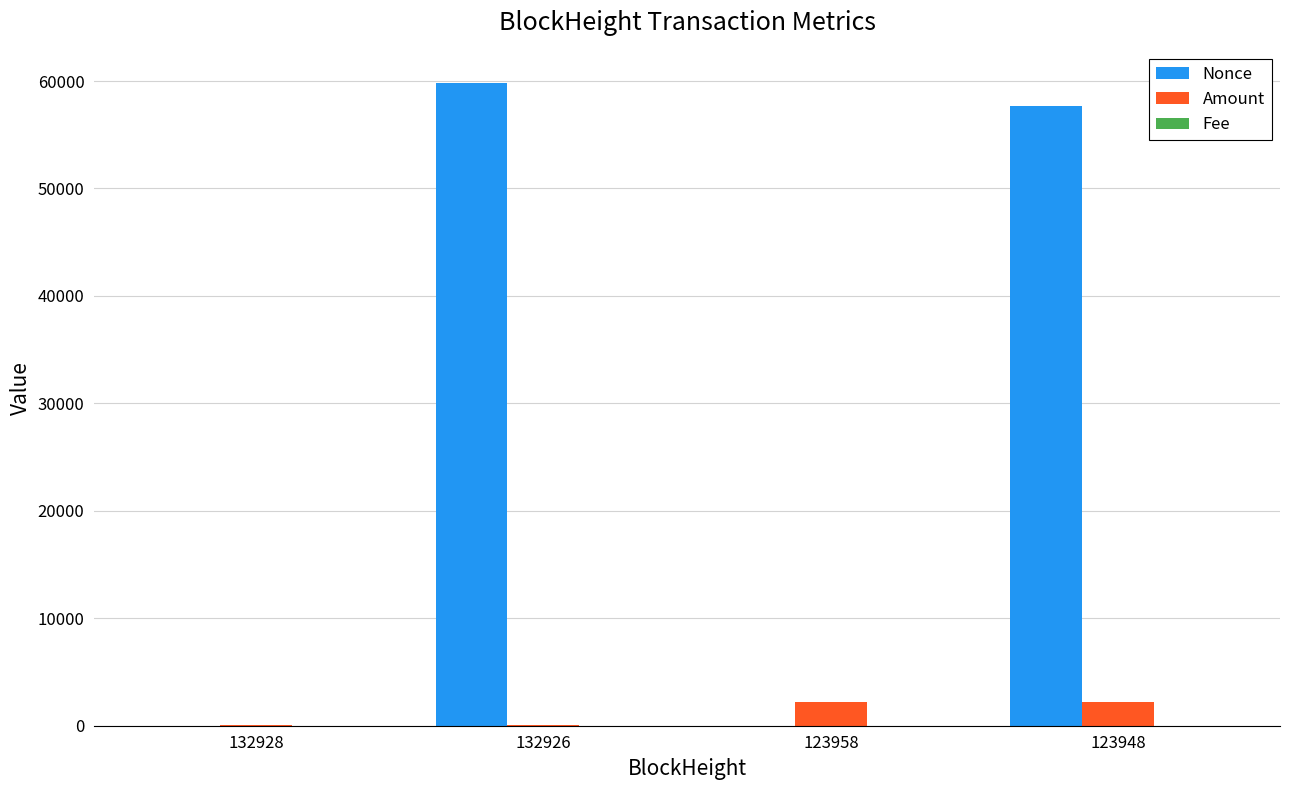

What is the total value across all series at 132928?

29.3